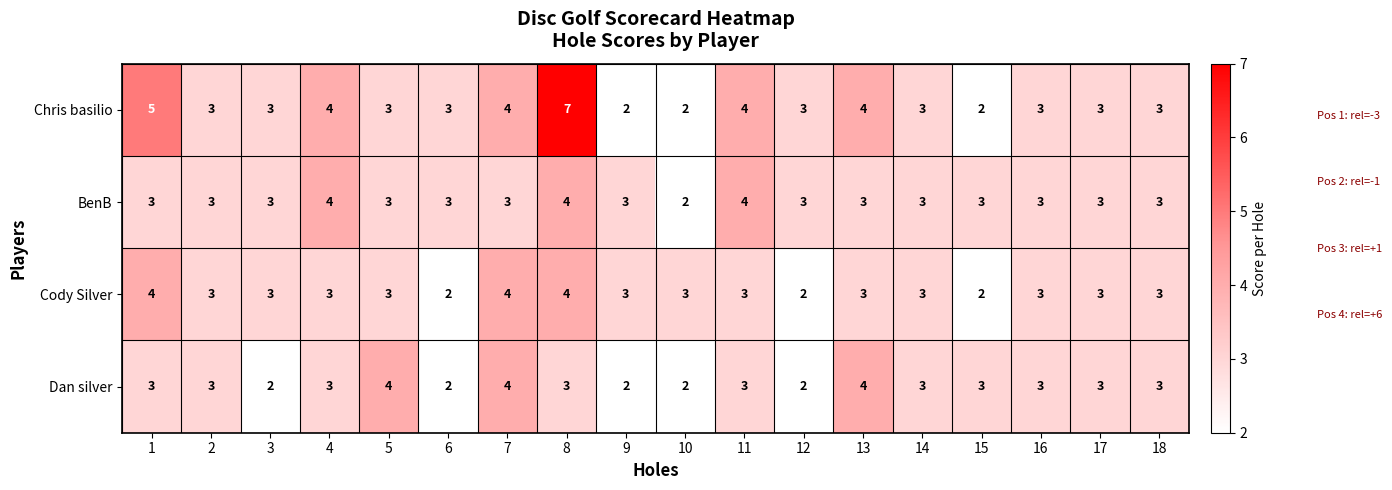

List the series in order of their overall mean, highest first.

Chris basilio, BenB, Cody Silver, Dan silver